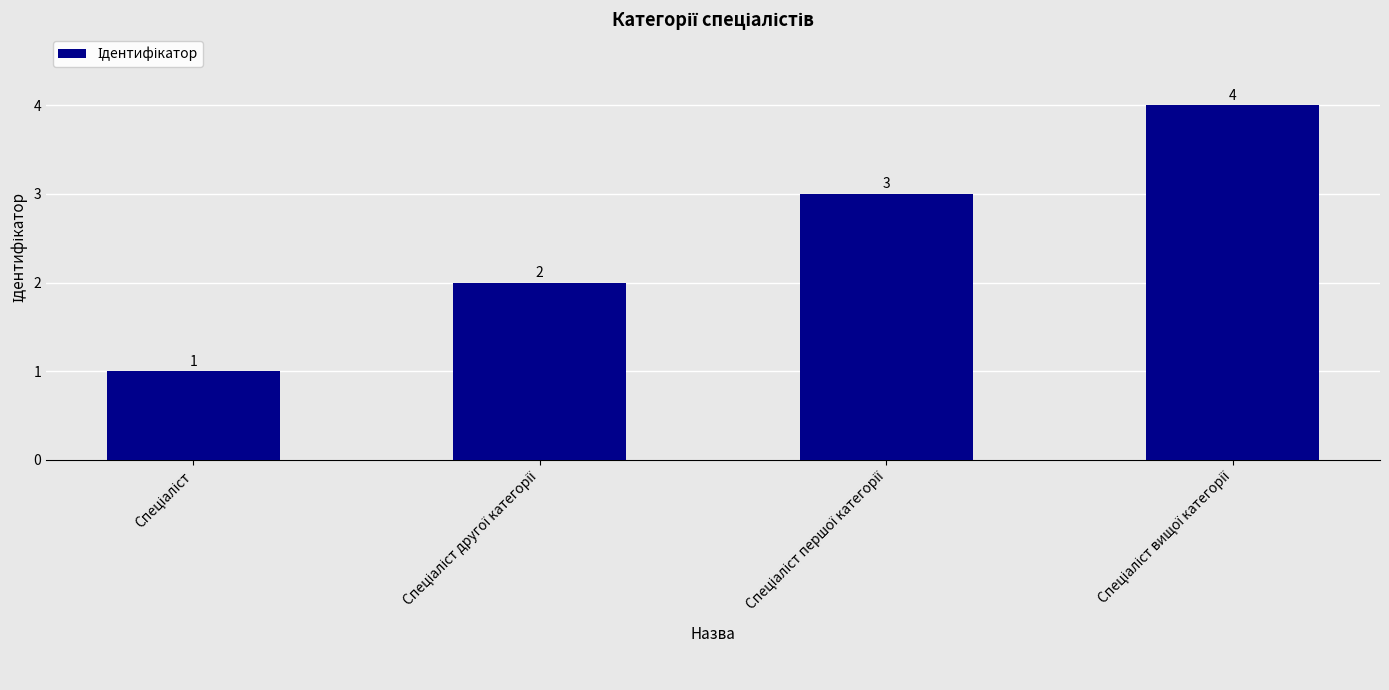

What is the value of the 2nd bar from the left?

2